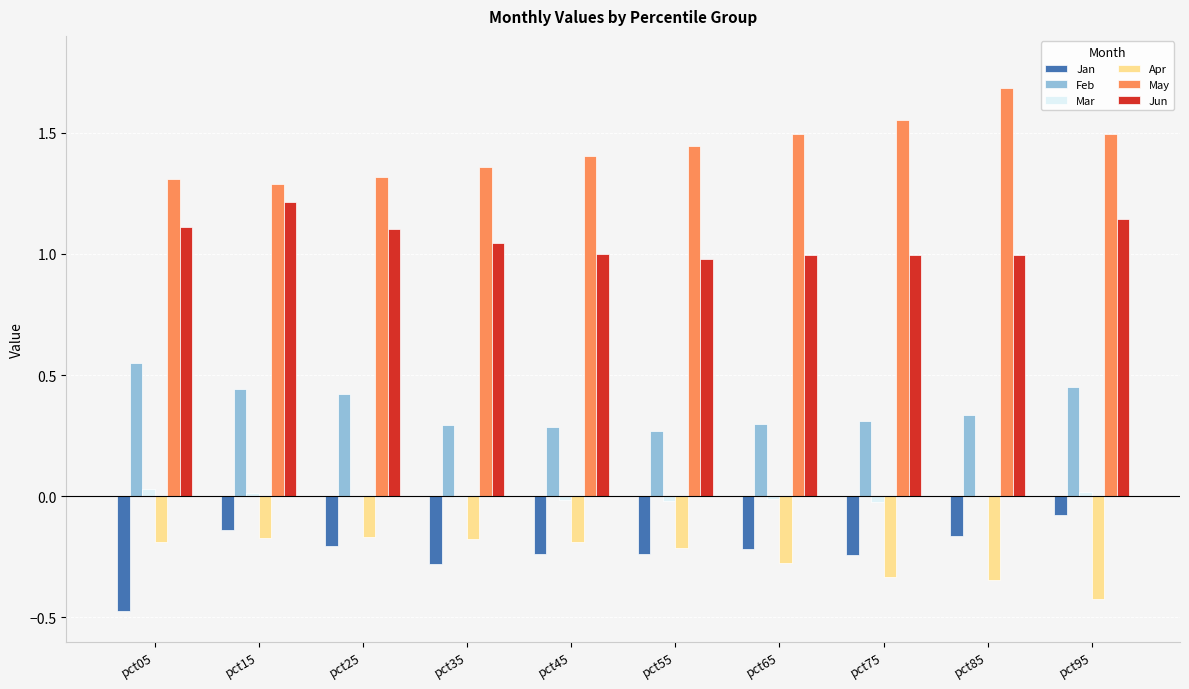

The value of Mar at pct35 is -0.0. True or false?

True